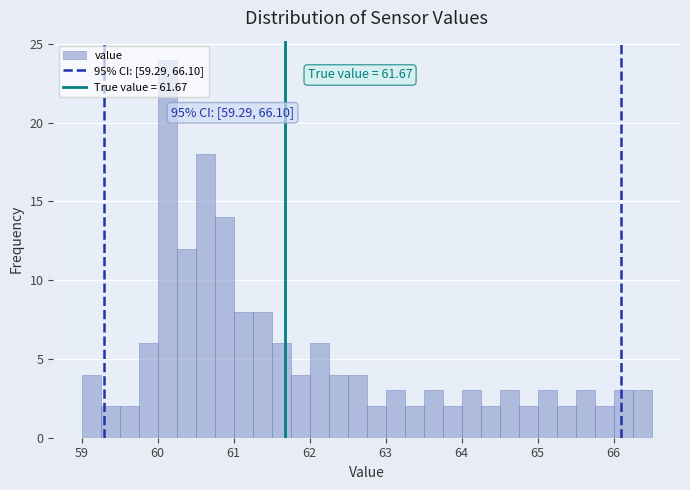

Read against the x-axis, roughly where is the centre of the tallest bar?

60.1